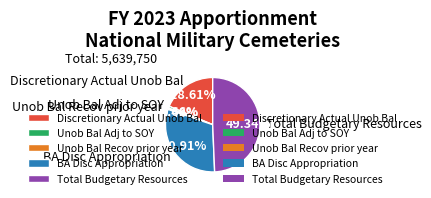

Does Total Budgetary Resources account for over 50% of the chart?

No